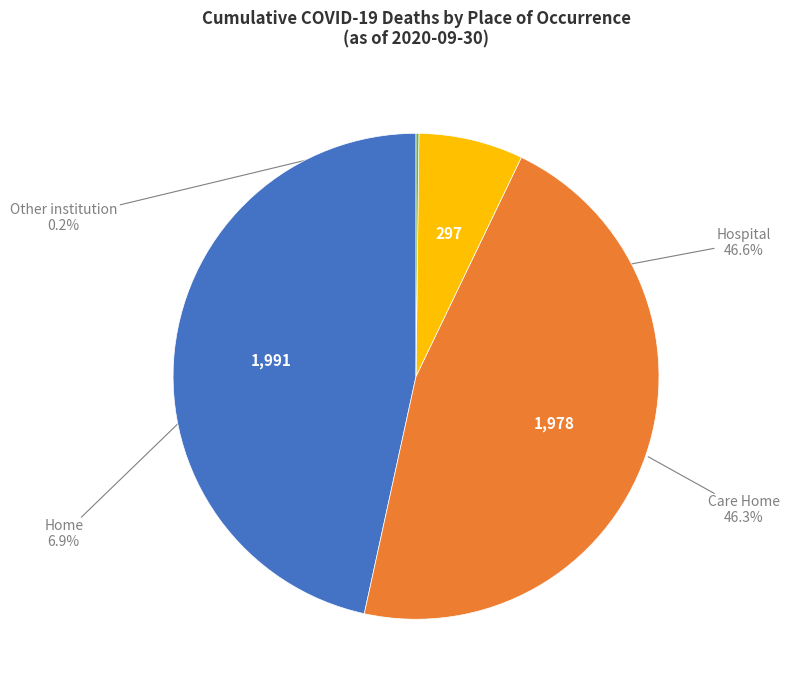

Does any single category account for the majority?

No